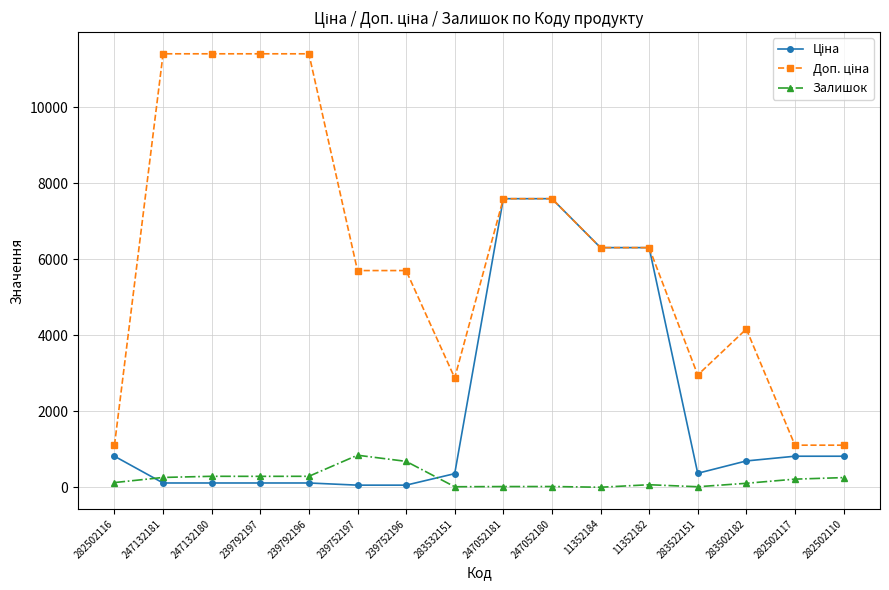

What is the difference between the highest and lowest values at 282502110?

853.2